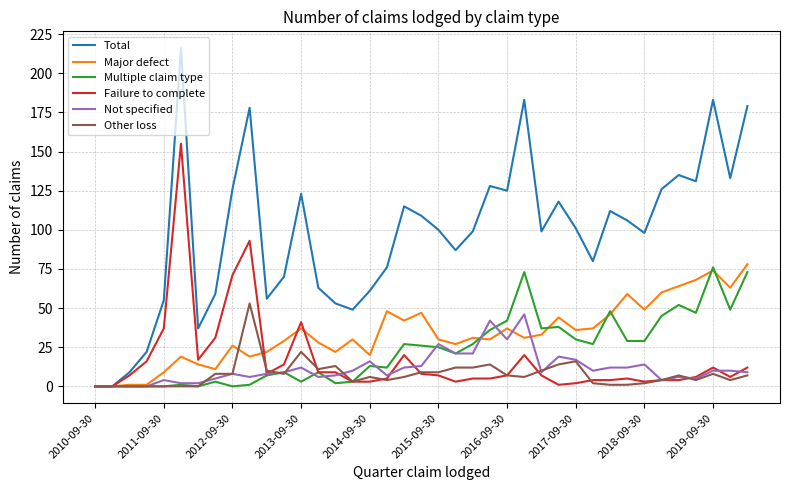

Count the number of categories in the chart.

39